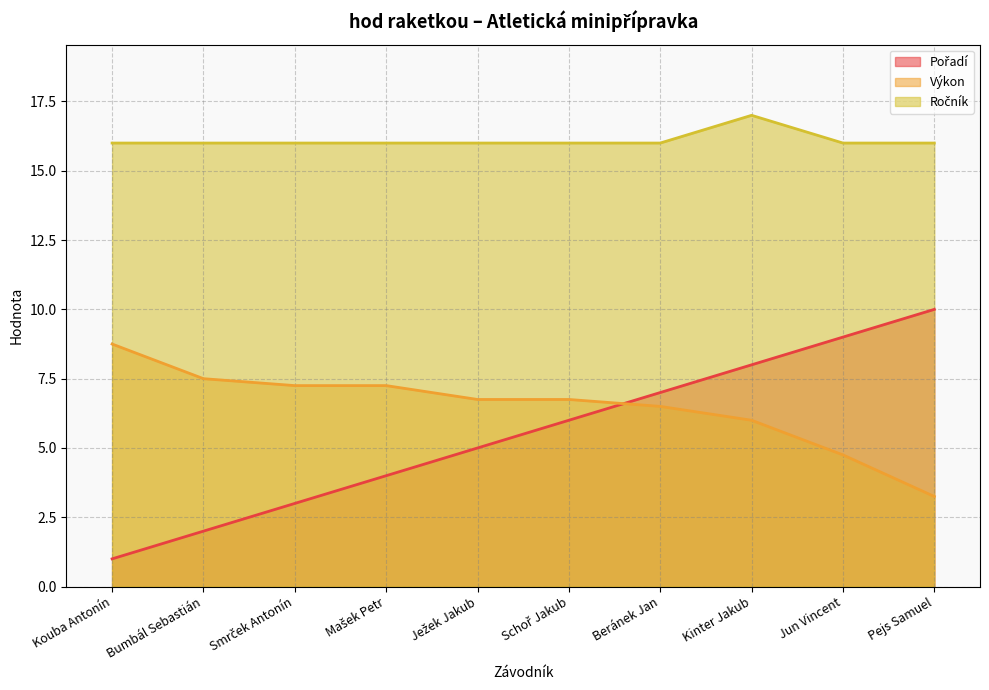

Rank the series at Bumbál Sebastián from highest to lowest value.

Ročník, Výkon, Pořadí